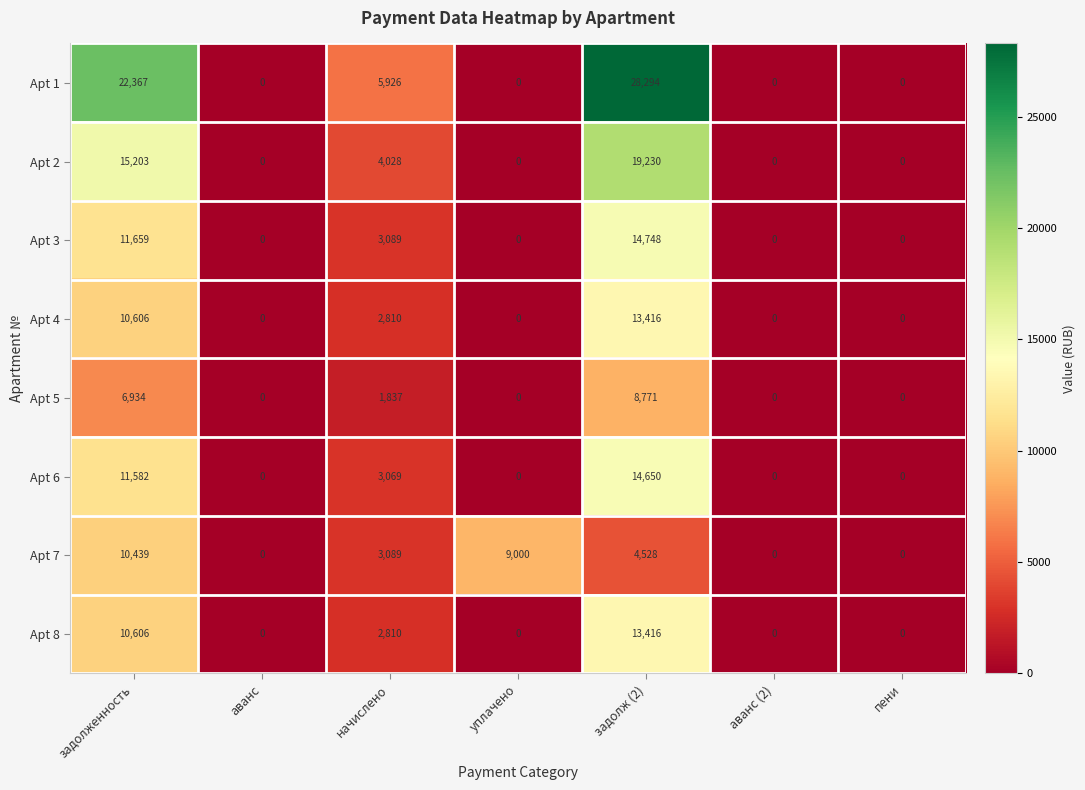

What is the maximum value shown in the chart?

28294